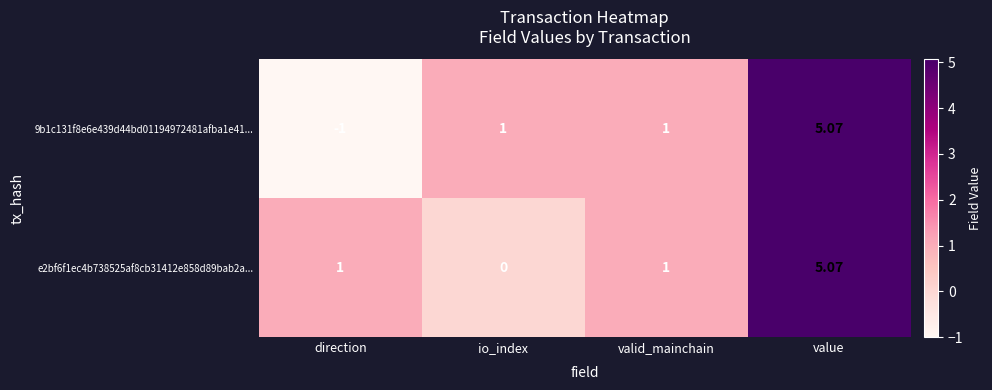

Which label corresponds to the smallest value in the chart?

direction